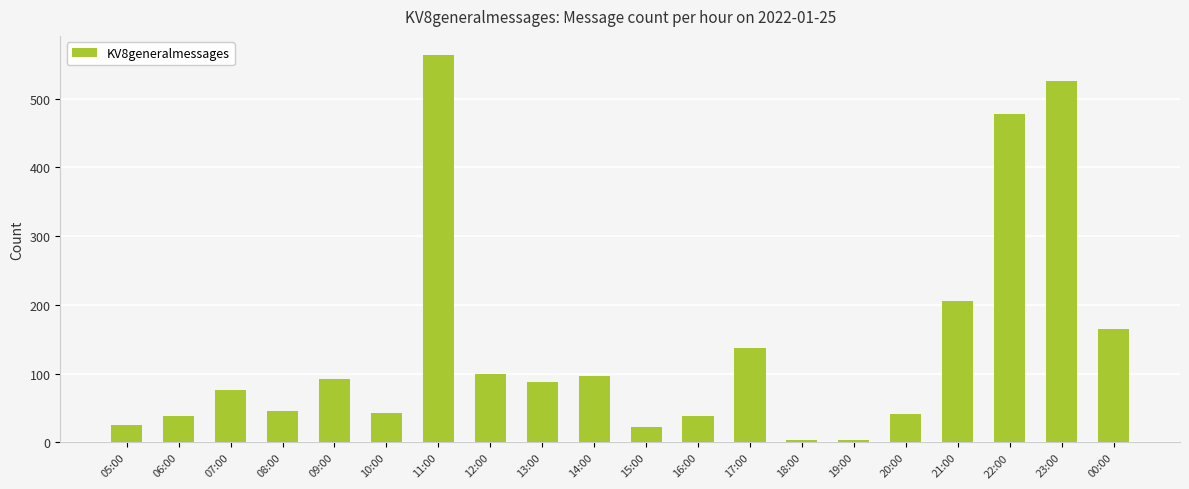

True or false: the data shows 4 at 18:00.

True